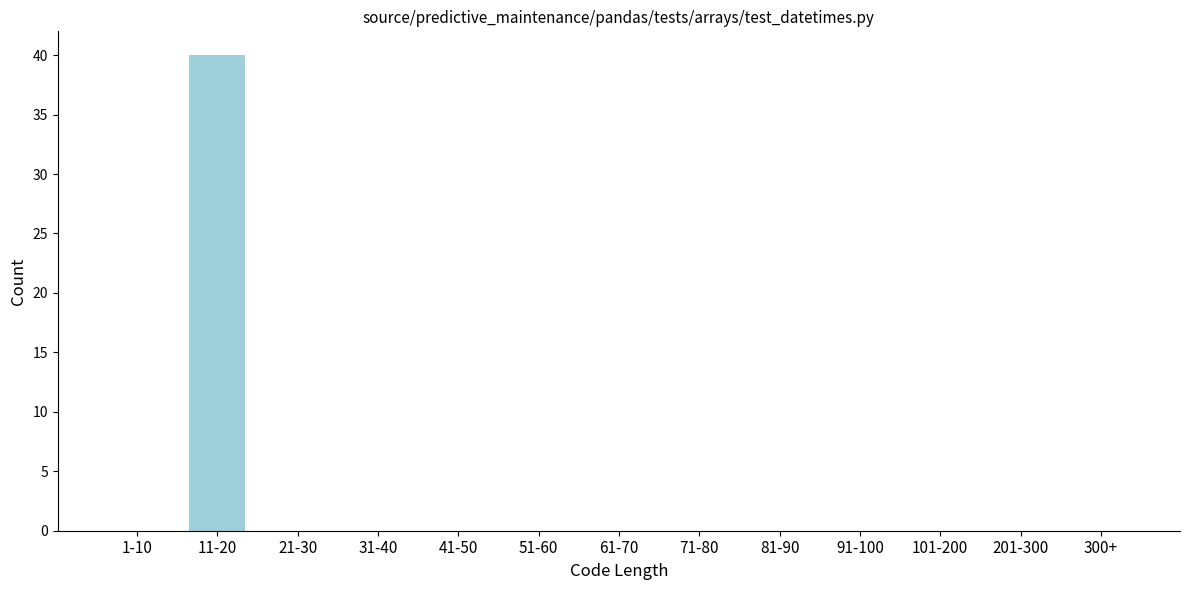

Reading left to right, what are all the values shown in this chart?

1-10=0	11-20=40	21-30=0	31-40=0	41-50=0	51-60=0	61-70=0	71-80=0	81-90=0	91-100=0	101-200=0	201-300=0	300+=0